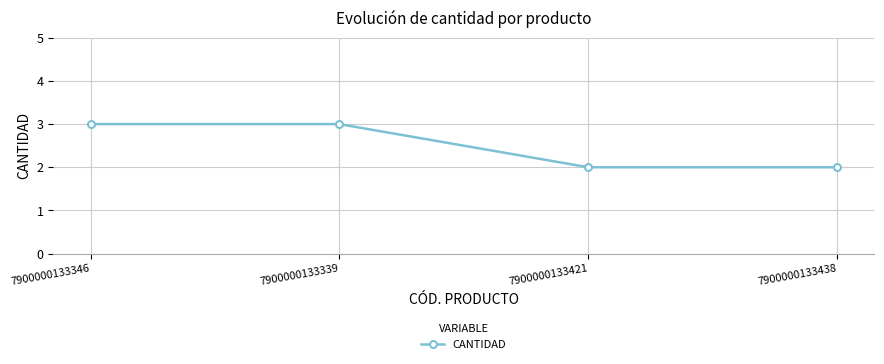

What is the greatest value displayed?

3